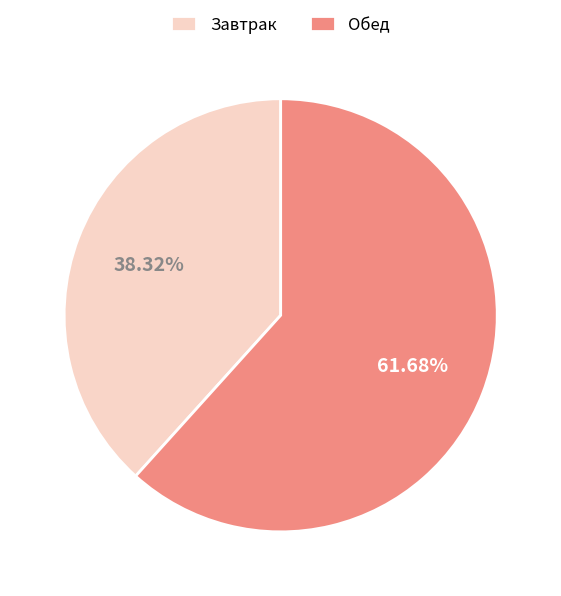

What is the largest slice in the pie chart?

Обед